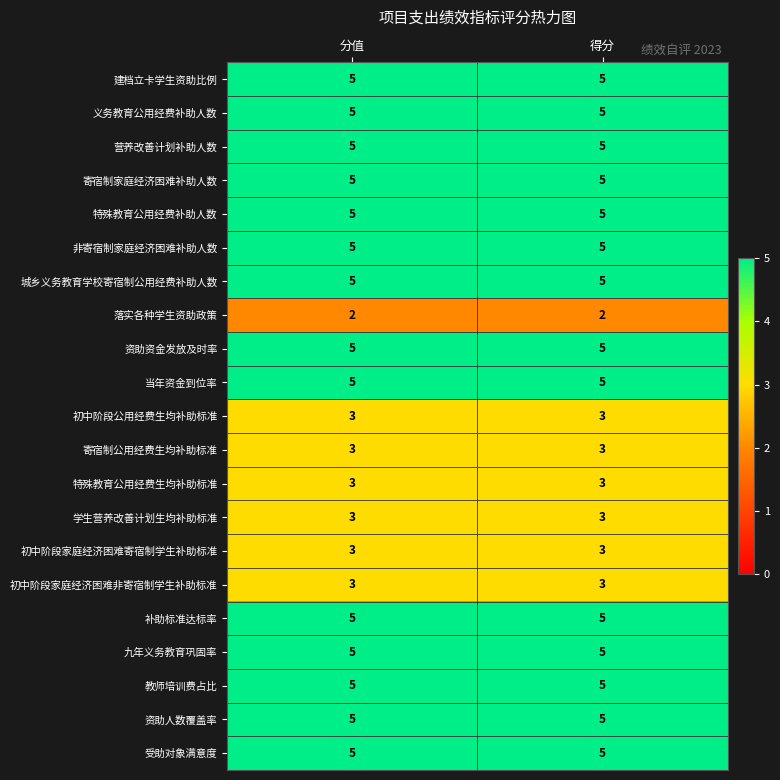

What is the maximum value for 资助人数覆盖率?

5